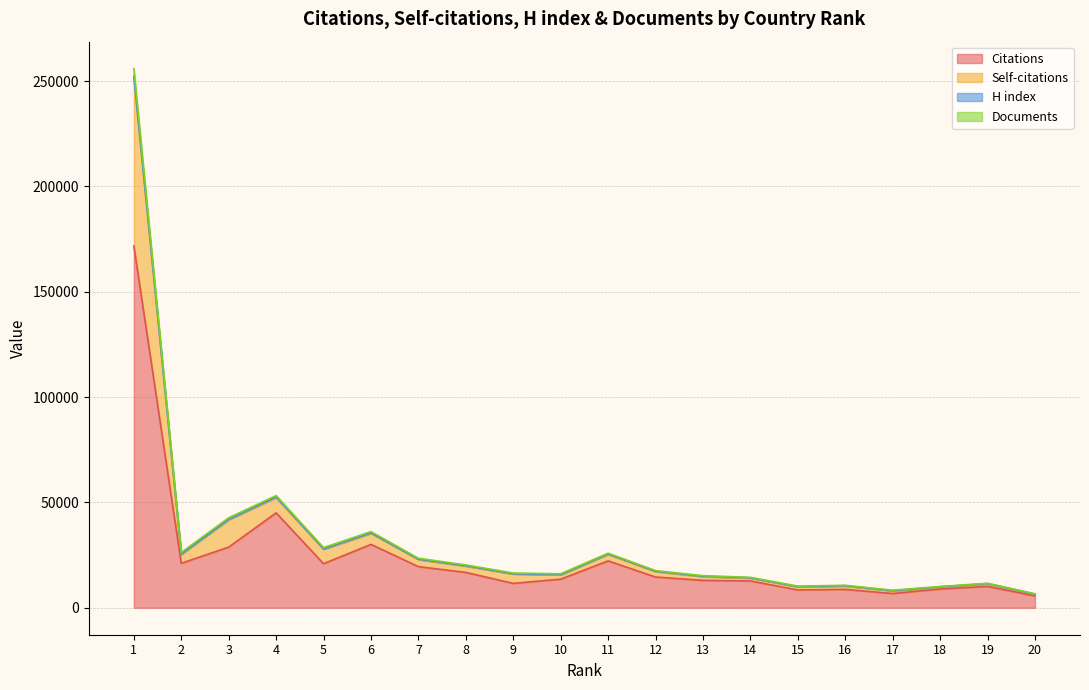

At which category does the chart reach its peak across all series?

1